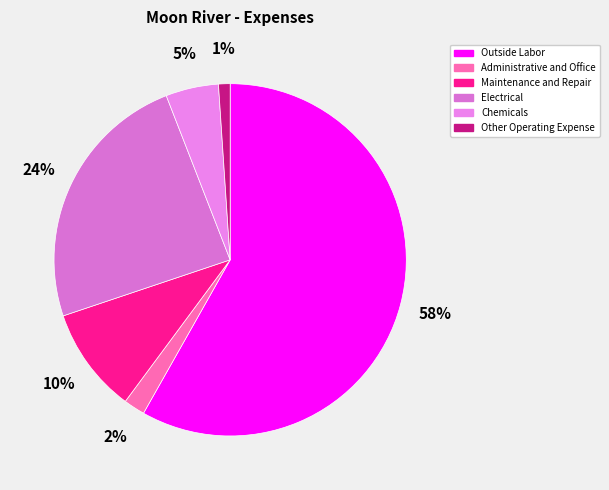

Is it true that Outside Labor is 58% of the pie?

True